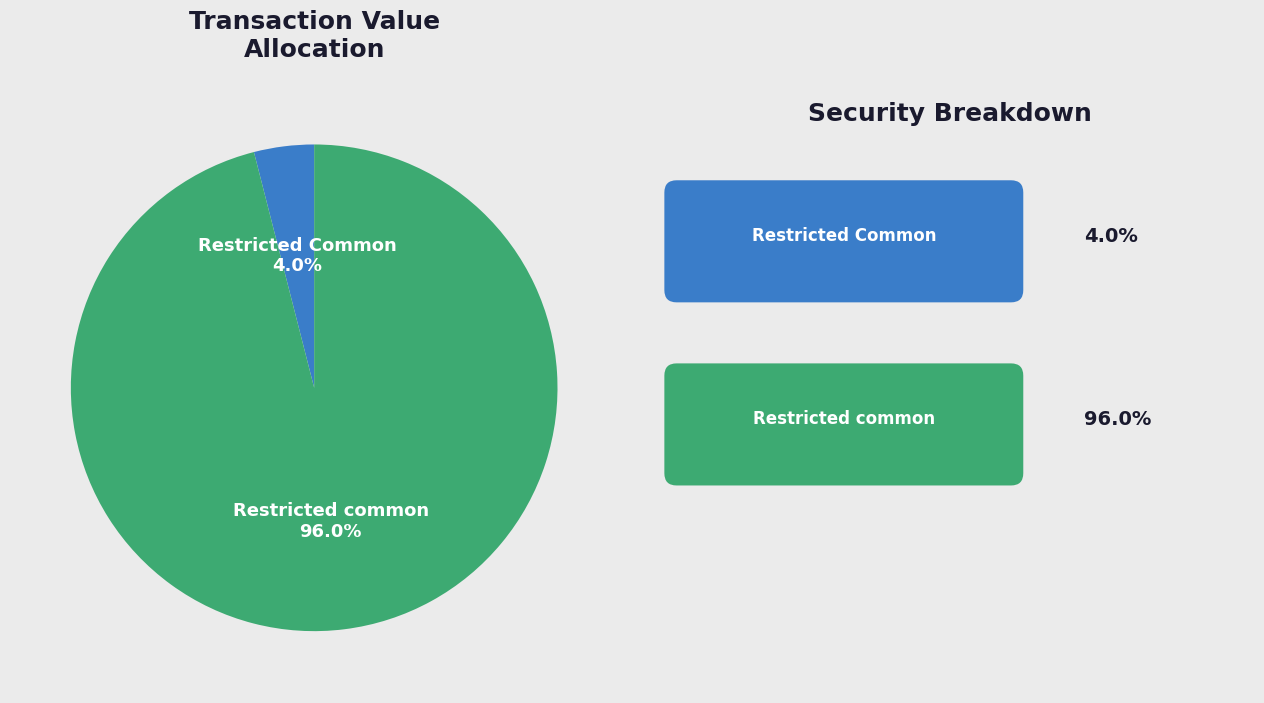

Count the number of slices in the pie.

2